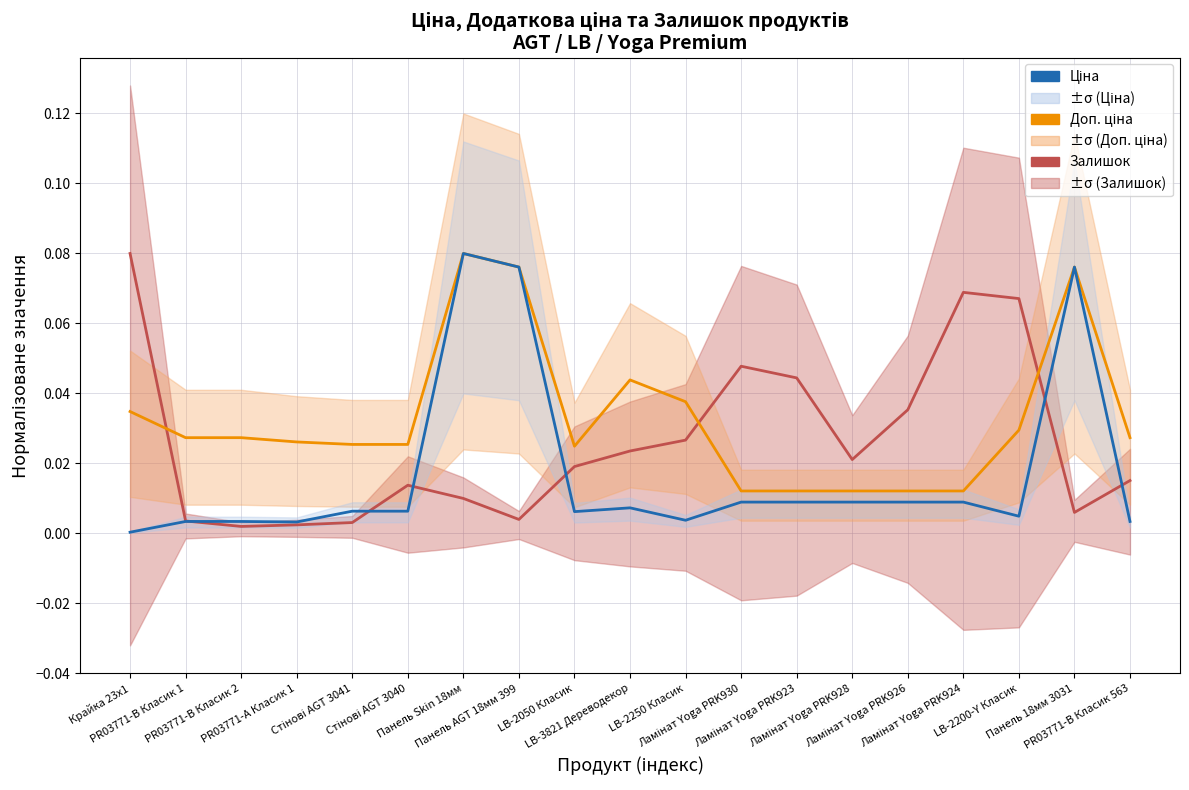

What is the total value across all series at LB-2050 Класик?

0.1